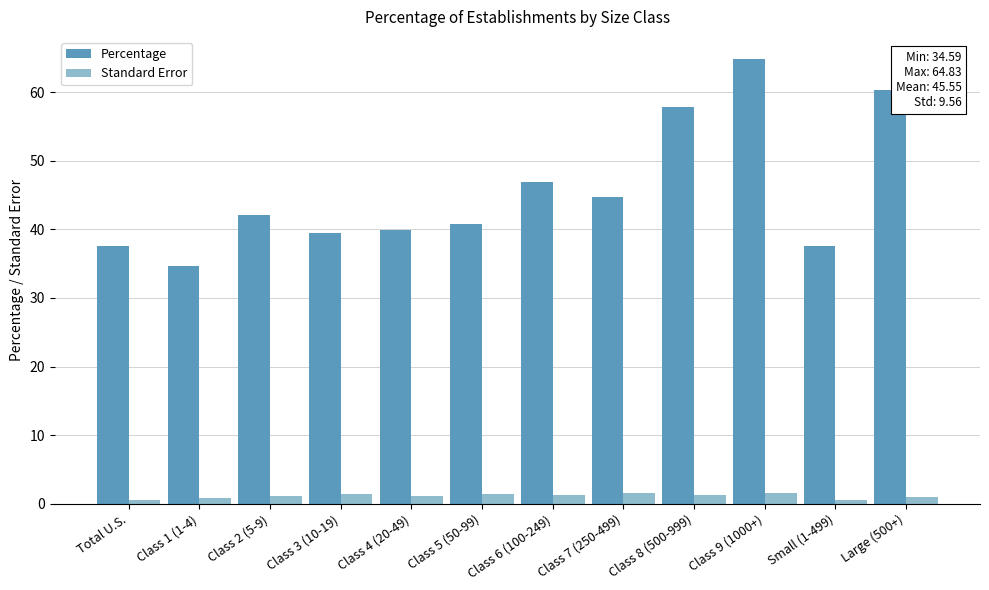

Are the bars horizontal?

No